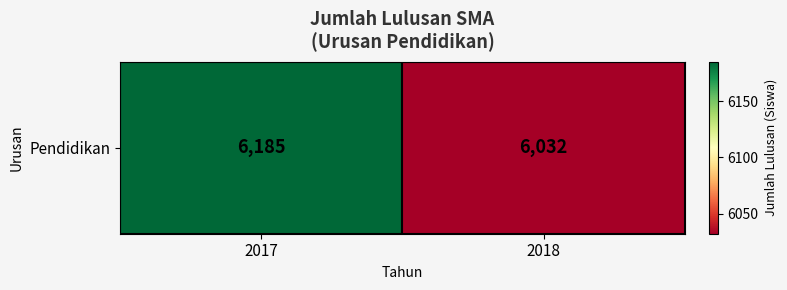

What is the difference between the values at 2017 and 2018?

153